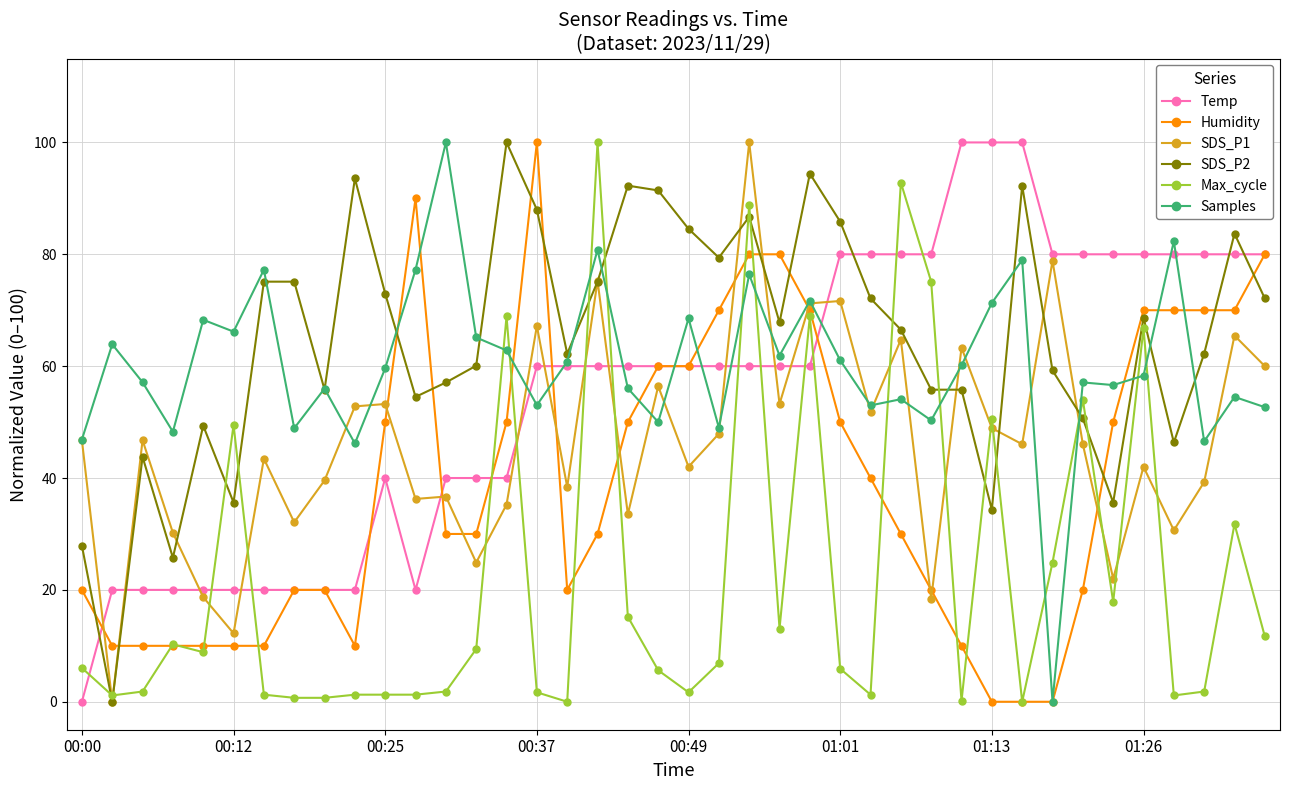

True or false: Samples has more than 1 points higher than both neighbors.

True